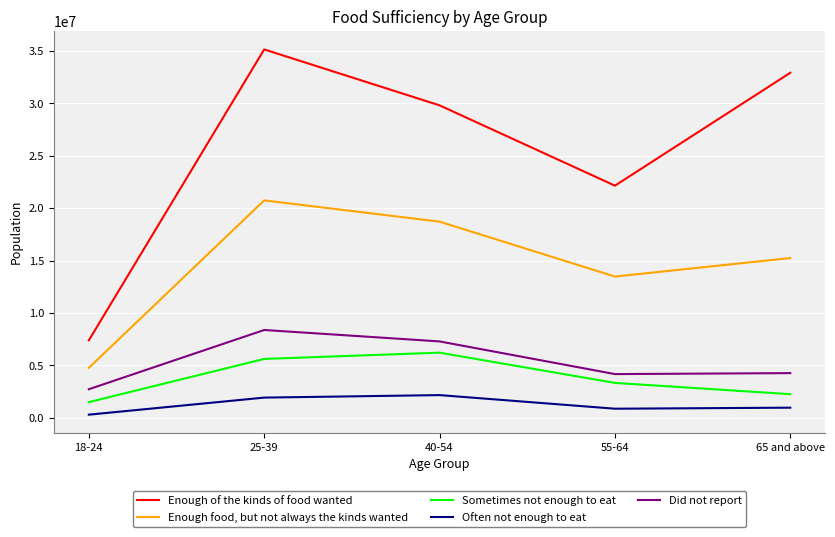

At which label is Enough food, but not always the kinds wanted closest to 12762551?

55-64